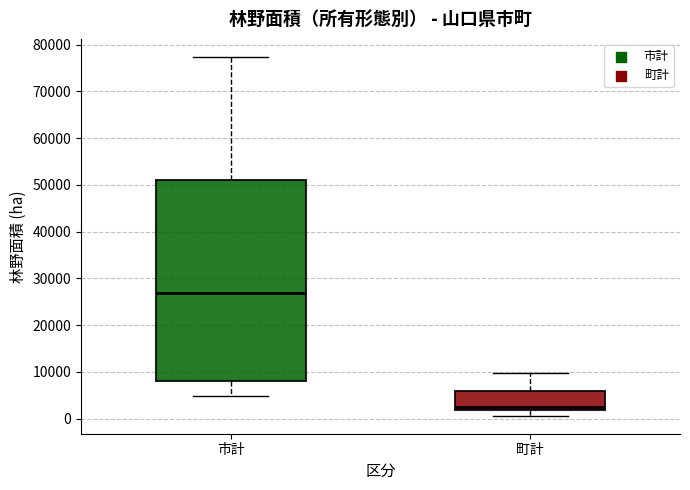

Which box has the highest median line?

市計